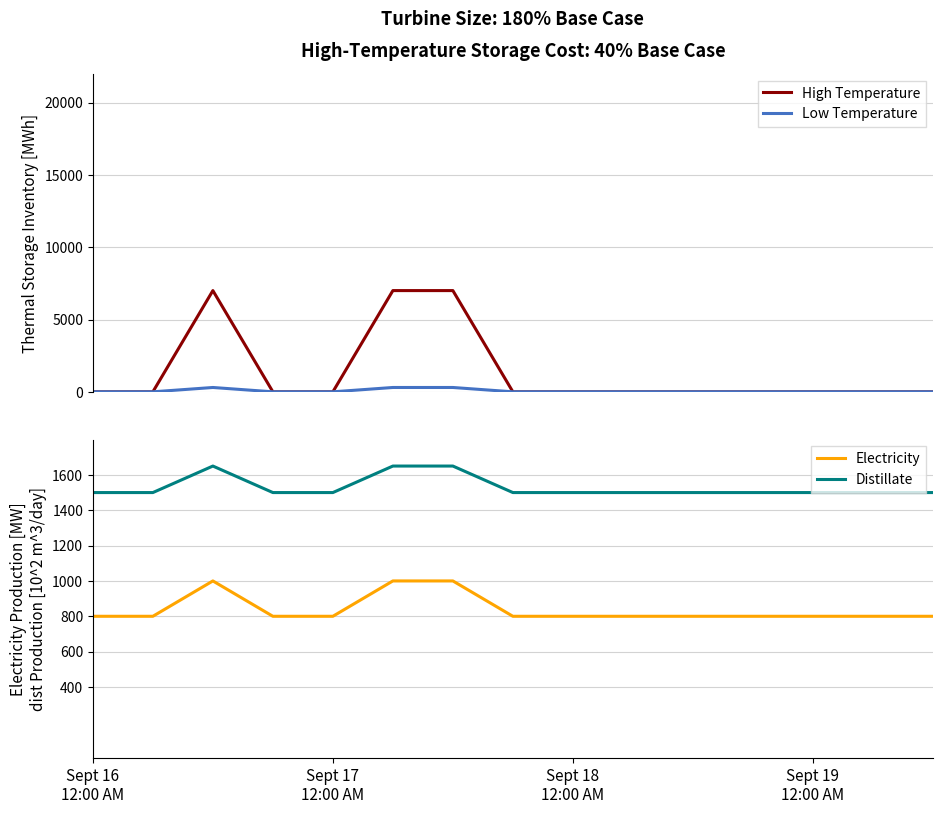

True or false: Distillate has more than 2 points higher than both neighbors.

False